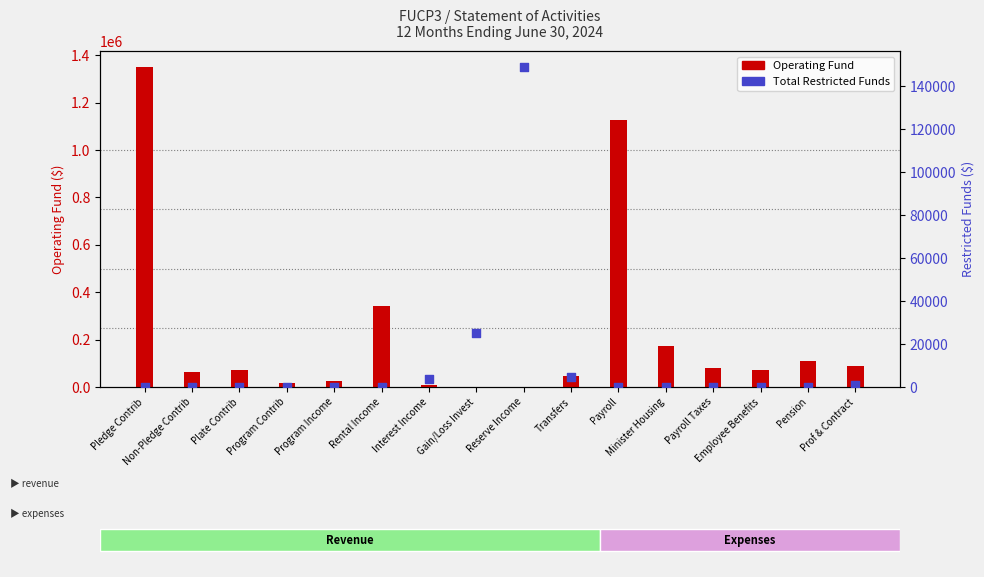

At which category is the sum across all series the highest?

Pledge Contrib